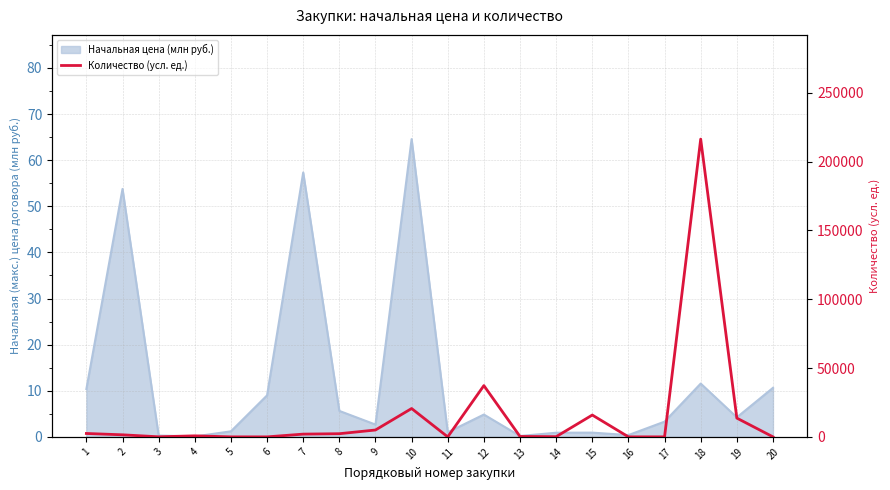

What is the sum of all values?

318286